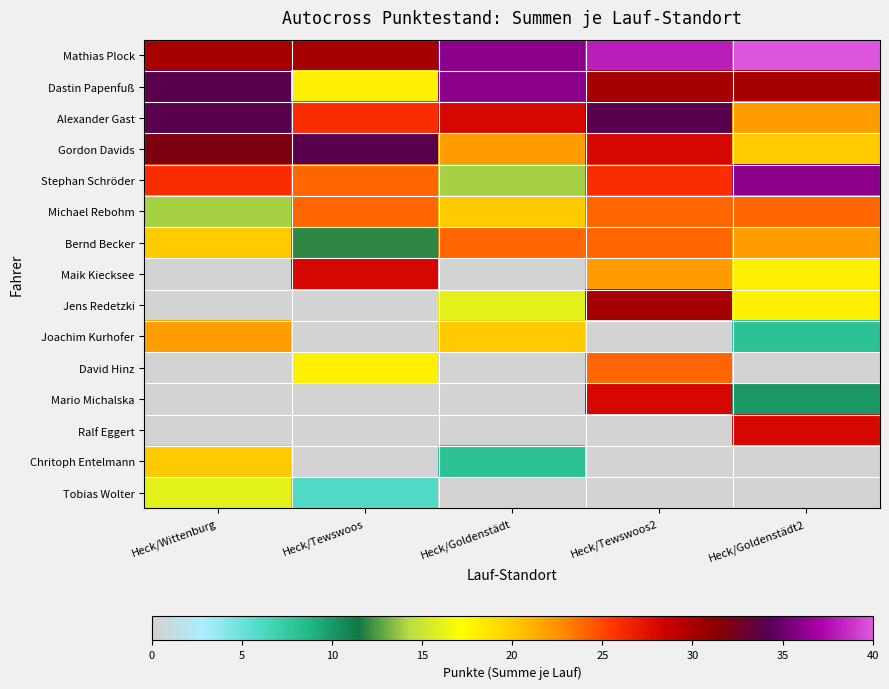

Reading left to right, list all the values displayed in this chart.

Mathias Plock: Heck/Wittenburg=30	Heck/Tewswoos=30	Heck/Goldenstädt=36	Heck/Tewswoos2=38	Heck/Goldenstädt2=40
Dastin Papenfuß: Heck/Wittenburg=34	Heck/Tewswoos=18	Heck/Goldenstädt=36	Heck/Tewswoos2=30	Heck/Goldenstädt2=30
Alexander Gast: Heck/Wittenburg=34	Heck/Tewswoos=26	Heck/Goldenstädt=28	Heck/Tewswoos2=34	Heck/Goldenstädt2=22
Gordon Davids: Heck/Wittenburg=32	Heck/Tewswoos=34	Heck/Goldenstädt=22	Heck/Tewswoos2=28	Heck/Goldenstädt2=20
Stephan Schröder: Heck/Wittenburg=26	Heck/Tewswoos=24	Heck/Goldenstädt=14	Heck/Tewswoos2=26	Heck/Goldenstädt2=36
Michael Rebohm: Heck/Wittenburg=14	Heck/Tewswoos=24	Heck/Goldenstädt=20	Heck/Tewswoos2=24	Heck/Goldenstädt2=24
Bernd Becker: Heck/Wittenburg=20	Heck/Tewswoos=12	Heck/Goldenstädt=24	Heck/Tewswoos2=24	Heck/Goldenstädt2=22
Maik Kiecksee: Heck/Wittenburg=0	Heck/Tewswoos=28	Heck/Goldenstädt=0	Heck/Tewswoos2=22	Heck/Goldenstädt2=18
Jens Redetzki: Heck/Wittenburg=0	Heck/Tewswoos=0	Heck/Goldenstädt=16	Heck/Tewswoos2=30	Heck/Goldenstädt2=18
Joachim Kurhofer: Heck/Wittenburg=22	Heck/Tewswoos=0	Heck/Goldenstädt=20	Heck/Tewswoos2=0	Heck/Goldenstädt2=8
David Hinz: Heck/Wittenburg=0	Heck/Tewswoos=18	Heck/Goldenstädt=0	Heck/Tewswoos2=24	Heck/Goldenstädt2=0
Mario Michalska: Heck/Wittenburg=0	Heck/Tewswoos=0	Heck/Goldenstädt=0	Heck/Tewswoos2=28	Heck/Goldenstädt2=10
Ralf Eggert: Heck/Wittenburg=0	Heck/Tewswoos=0	Heck/Goldenstädt=0	Heck/Tewswoos2=0	Heck/Goldenstädt2=28
Chritoph Entelmann: Heck/Wittenburg=20	Heck/Tewswoos=0	Heck/Goldenstädt=8	Heck/Tewswoos2=0	Heck/Goldenstädt2=0
Tobias Wolter: Heck/Wittenburg=16	Heck/Tewswoos=6	Heck/Goldenstädt=0	Heck/Tewswoos2=0	Heck/Goldenstädt2=0